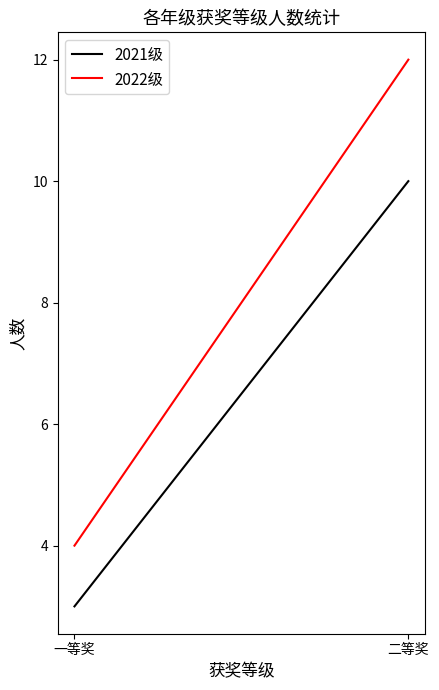

Which category has the lowest value in the 2021级 series?

一等奖